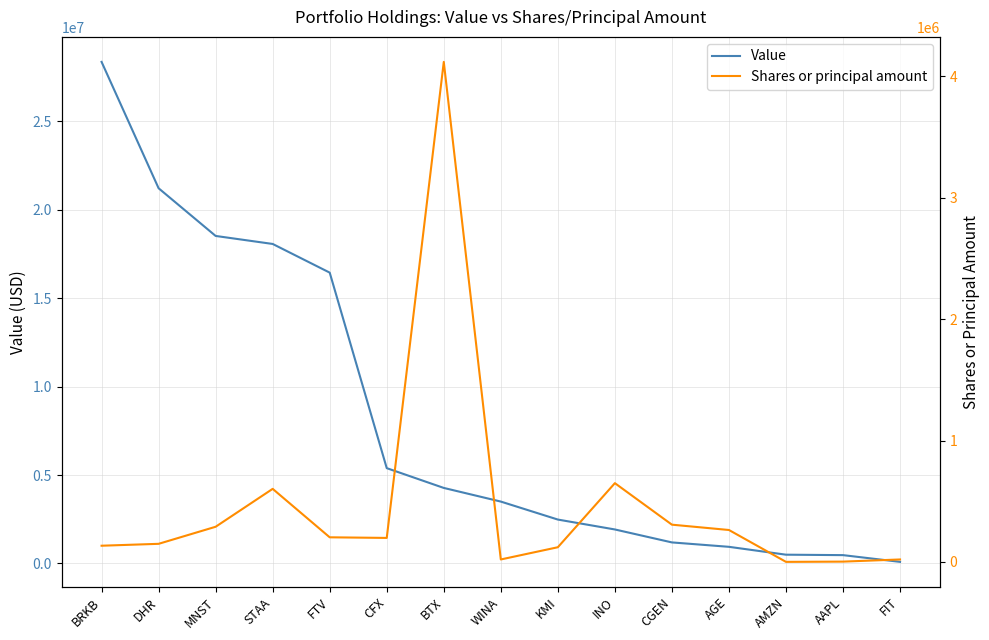

Is the value of Shares or principal amount at INO greater than the value of Value at DHR?

No